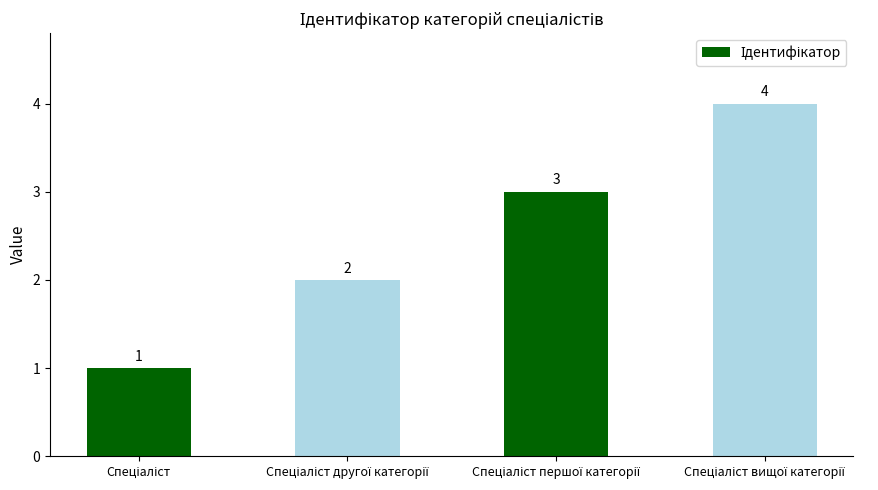

What is the smallest value displayed?

1